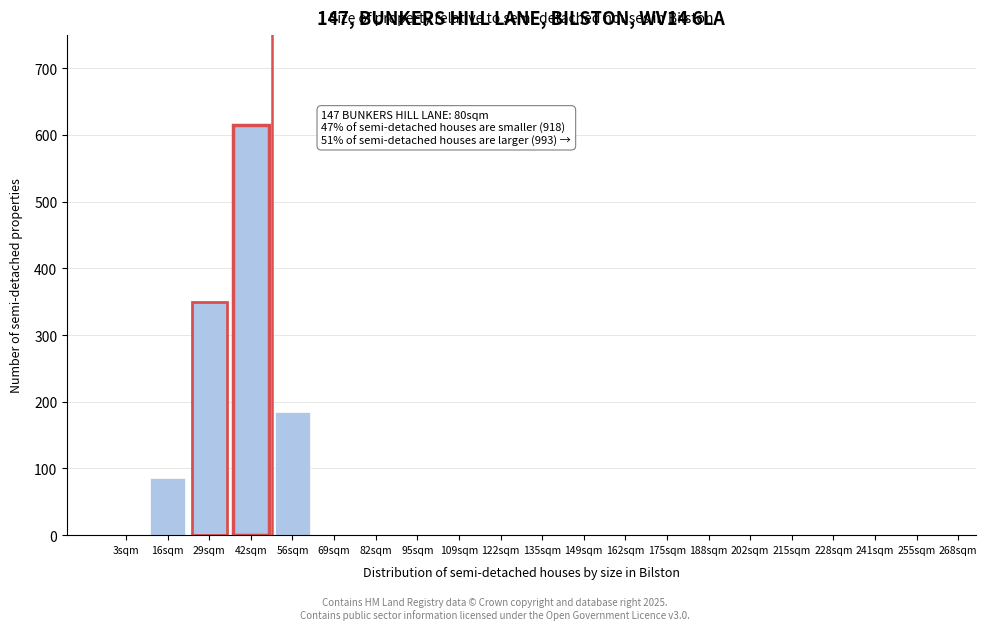

Reading left to right, transcribe all the data shown in this chart.

3sqm=0	16sqm=85	29sqm=350	42sqm=615	56sqm=185	69sqm=0	82sqm=0	95sqm=0	109sqm=0	122sqm=0	135sqm=0	149sqm=0	162sqm=0	175sqm=0	188sqm=0	202sqm=0	215sqm=0	228sqm=0	241sqm=0	255sqm=0